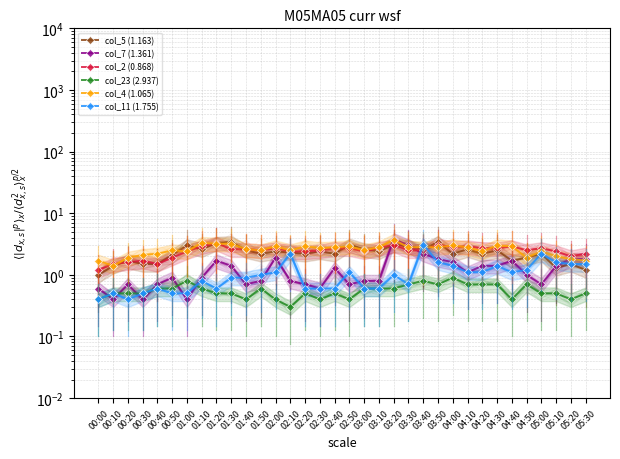

What is the approximate value of col_11 (1.755) at 01:40?

0.9